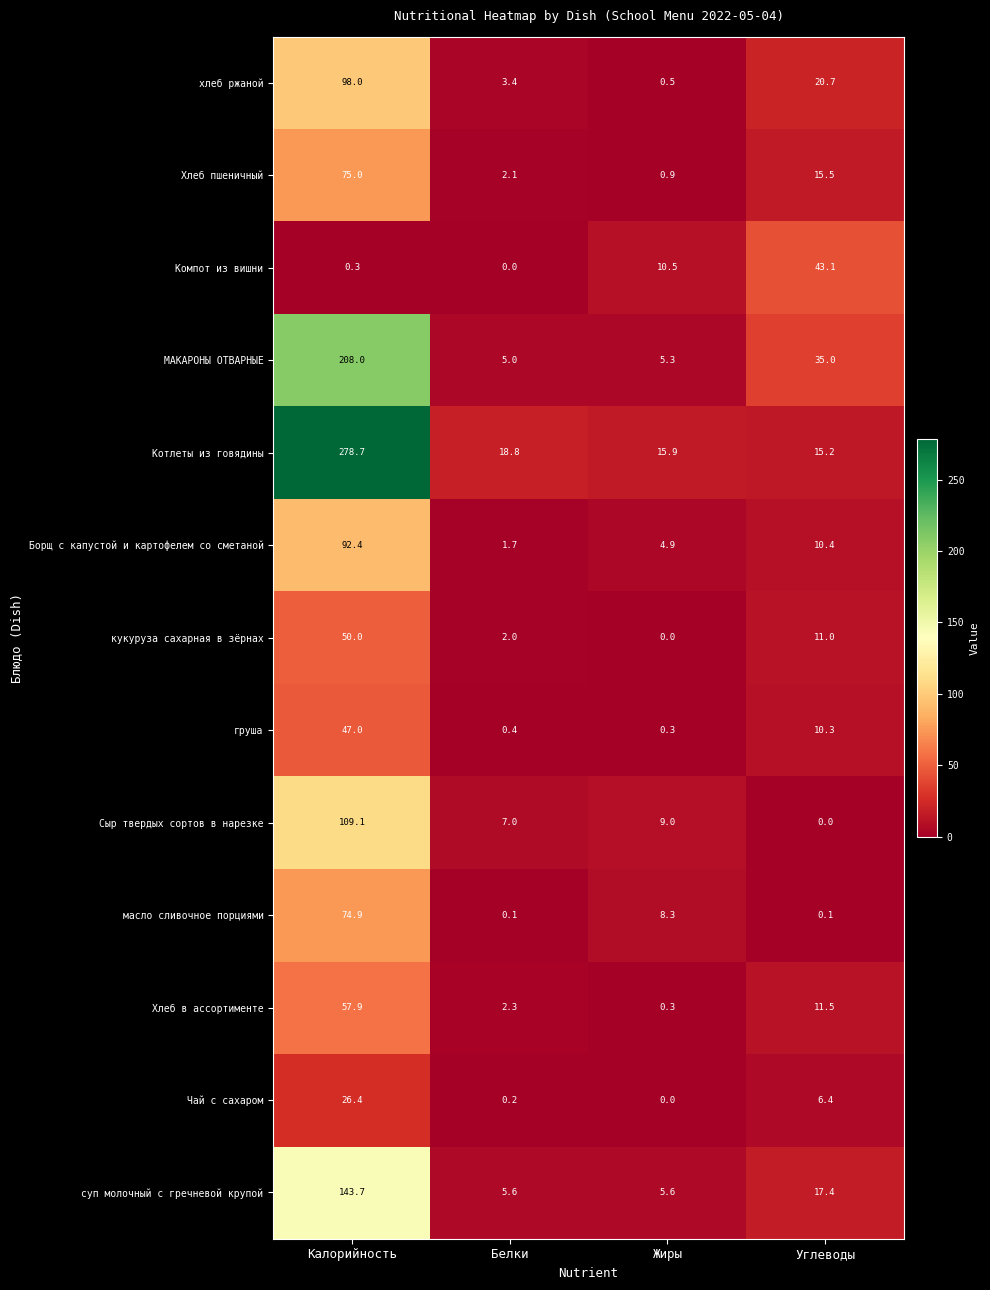

What is the maximum value shown in the chart?

278.7